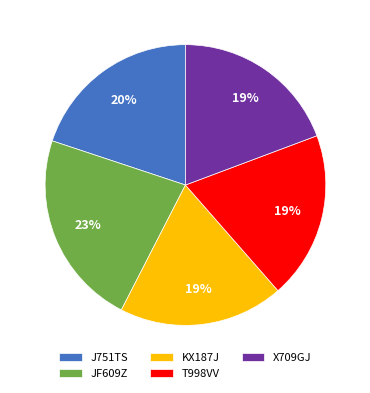

To the nearest percent, what is the average slice percentage?

20%